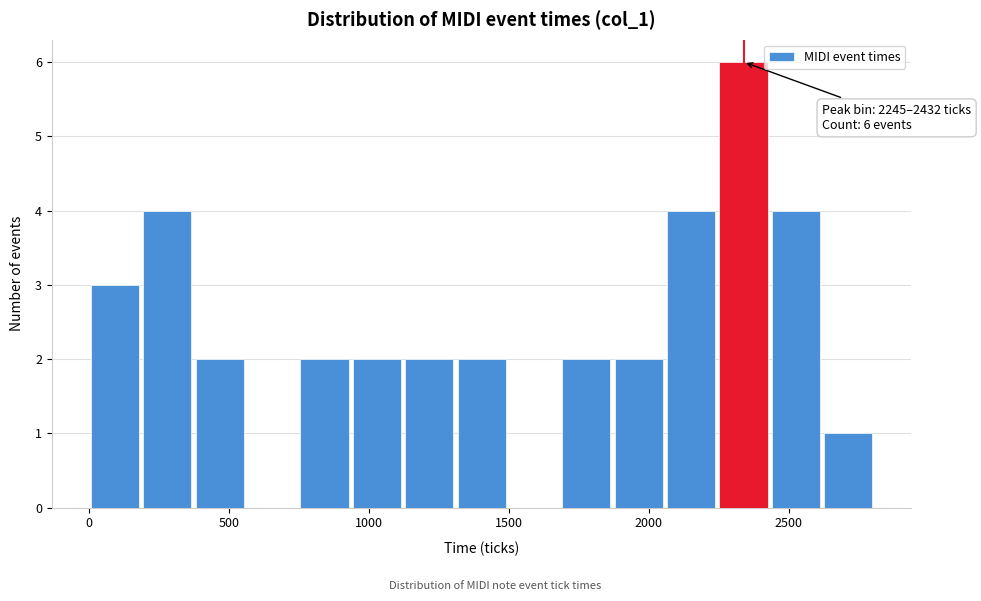

Read against the x-axis, roughly where is the centre of the tallest bar?

2350